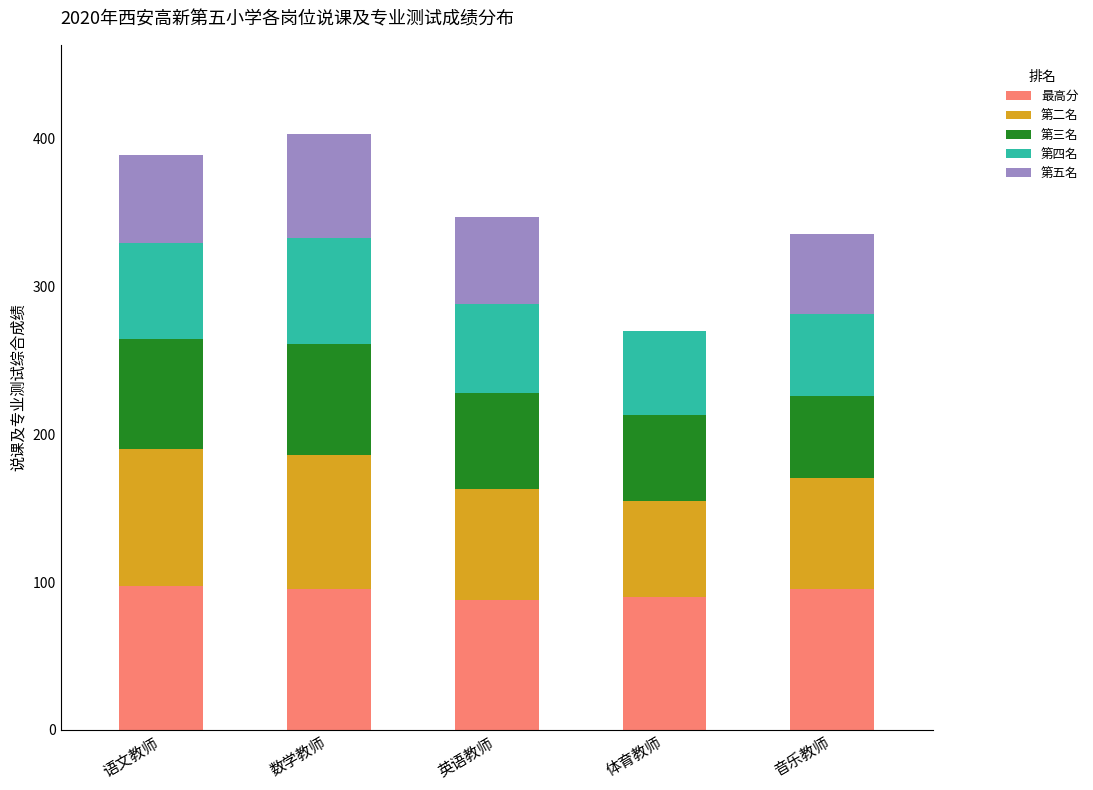

Are the bars horizontal?

No